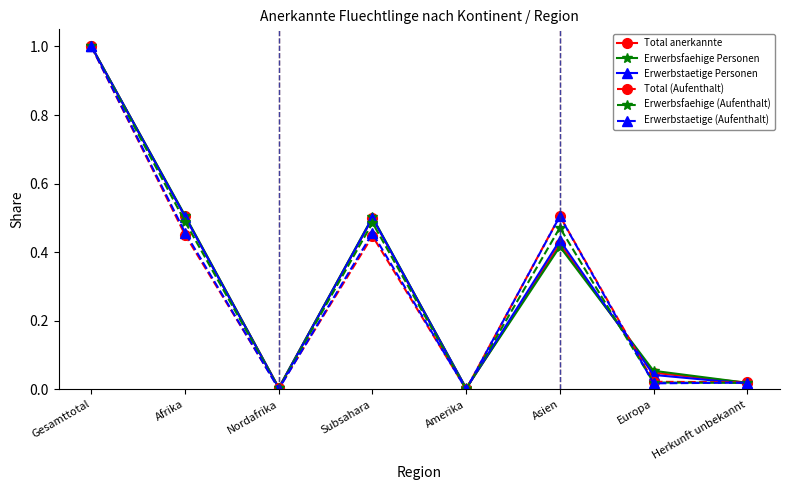

True or false: Erwerbsfaehige Personen has more than 1 interior local peaks.

True